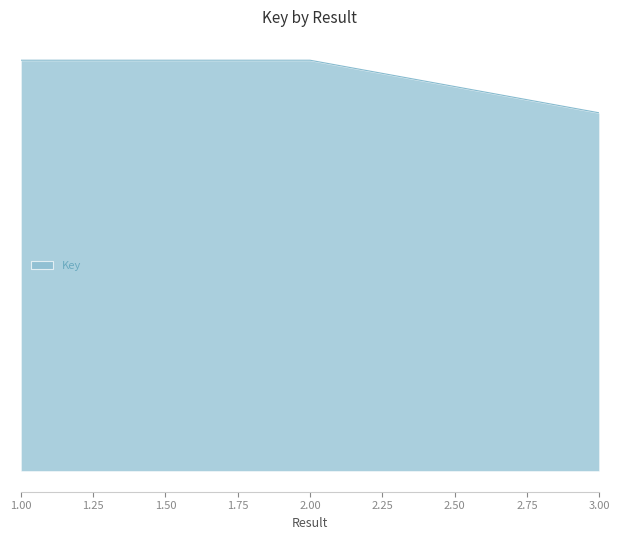

Does the chart display data point markers on the line(s)?

No